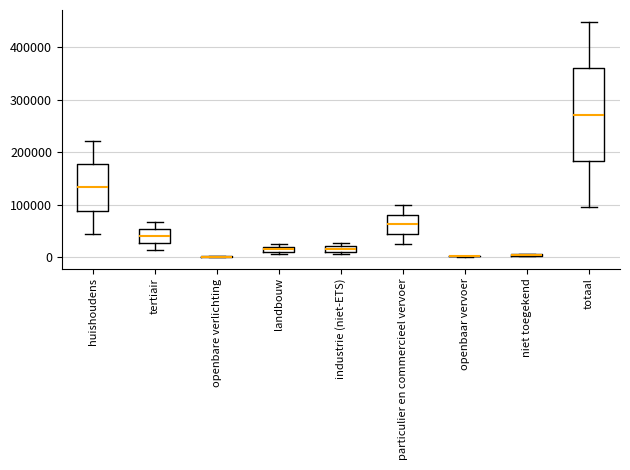

Which box is the tallest, from its lower edge to its upper edge?

totaal